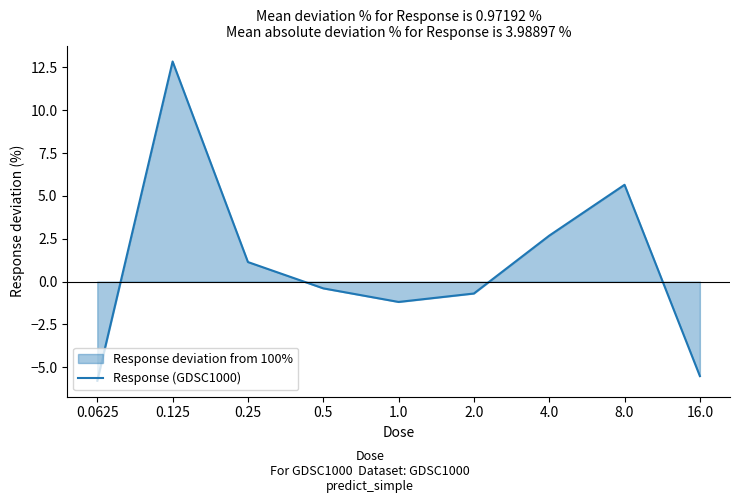

The chart shows a value of 1.1 at 0.25. True or false?

True